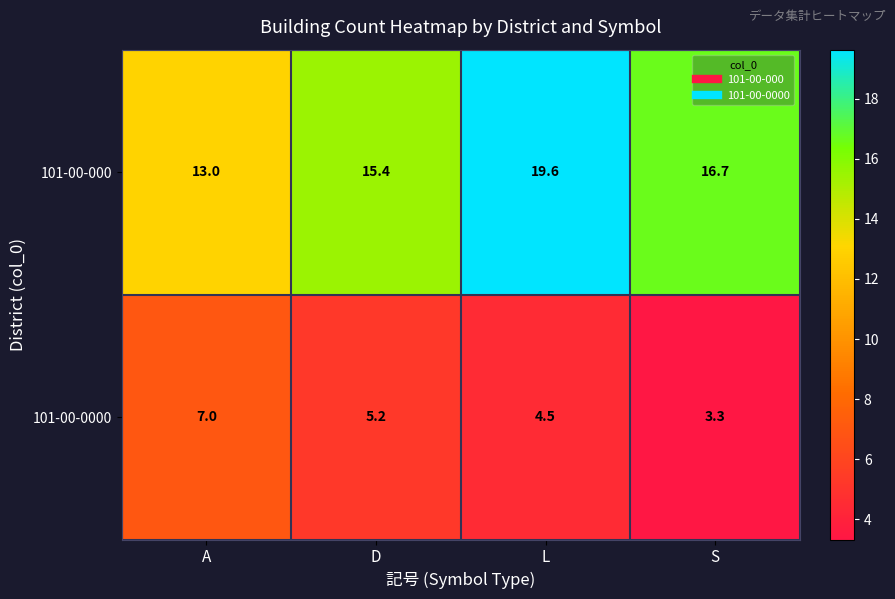

What is the difference between the 101-00-0000 values at L and S?

1.2